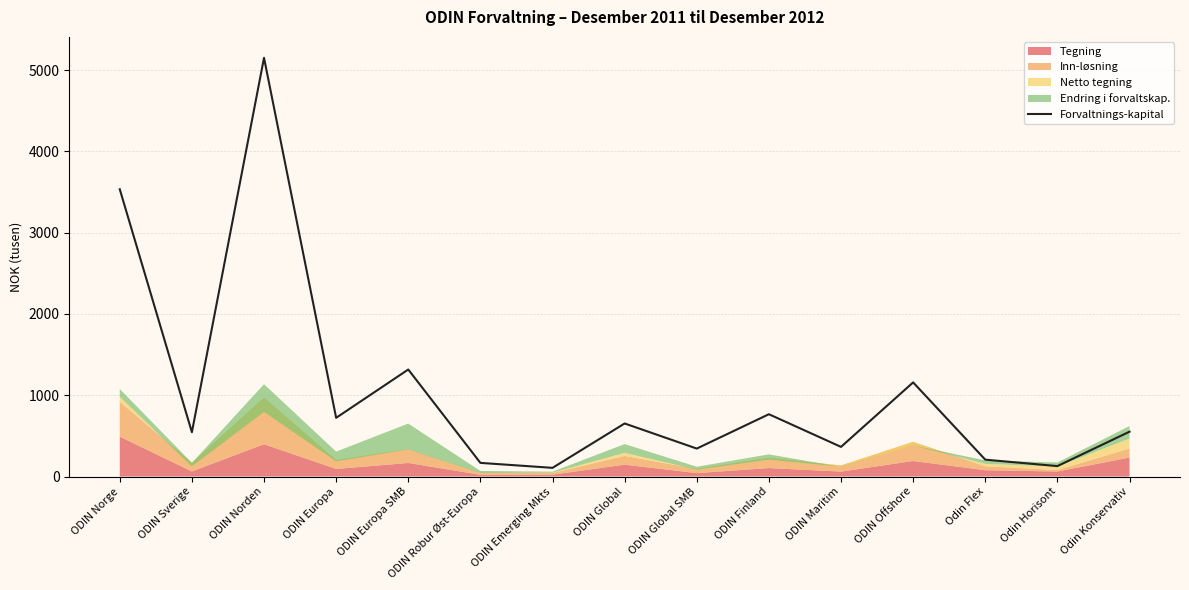

Where is the first local minimum?

ODIN Sverige